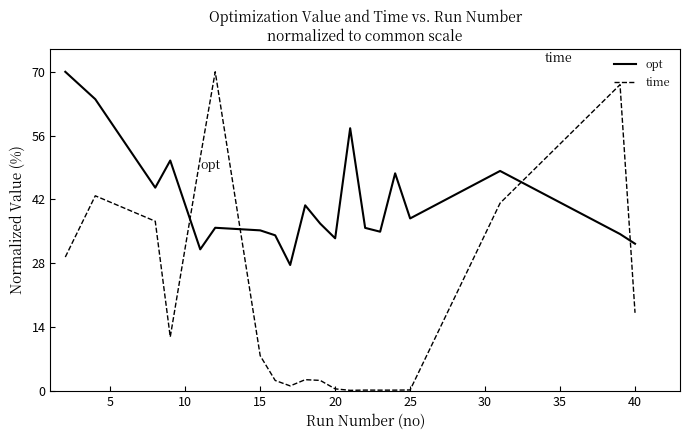

How many times do time and opt cross each other?

4